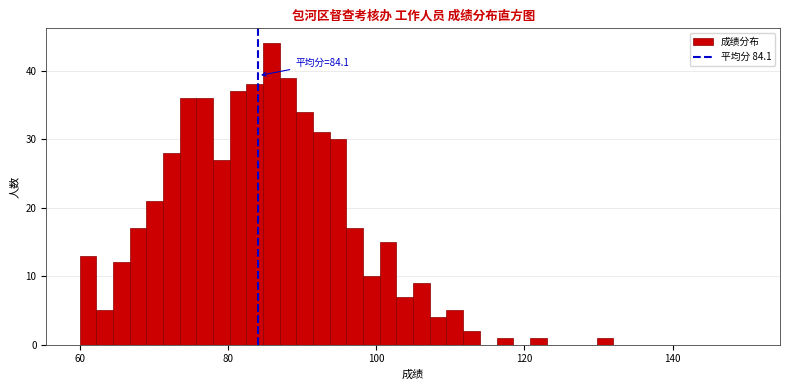

Read against the x-axis, roughly where is the centre of the tallest bar?

86